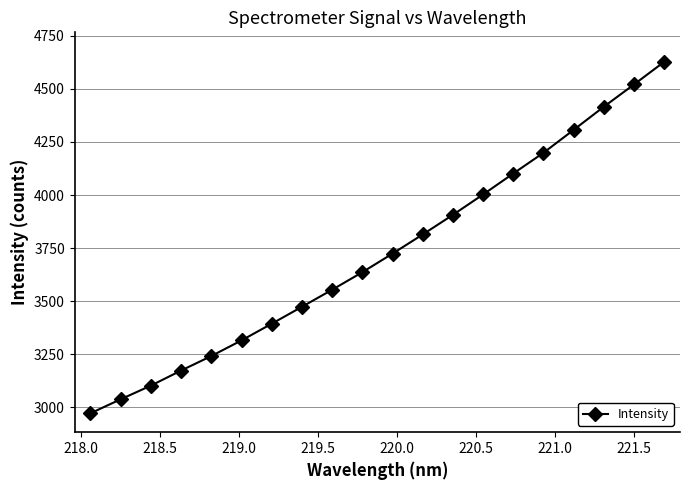

What is the value of the 3rd point from the left?

3102.9